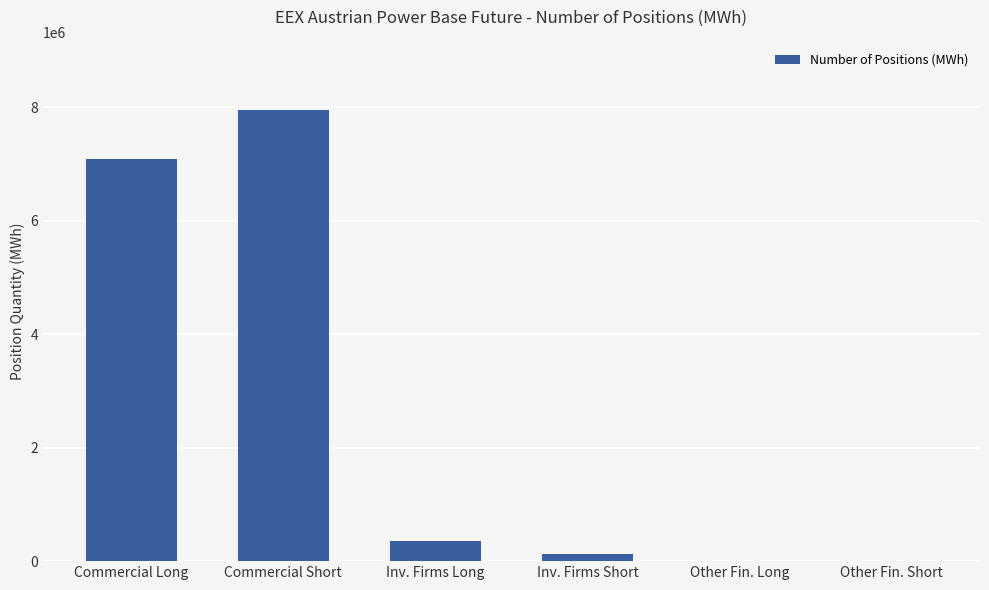

Reading left to right, list all the values displayed in this chart.

7087954	7948502	362713	119768	0	0